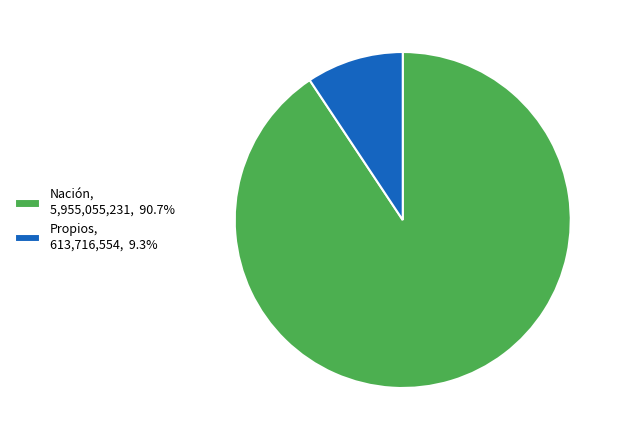

Is Propios, 613,716,554, 9.3% the majority of the pie?

No